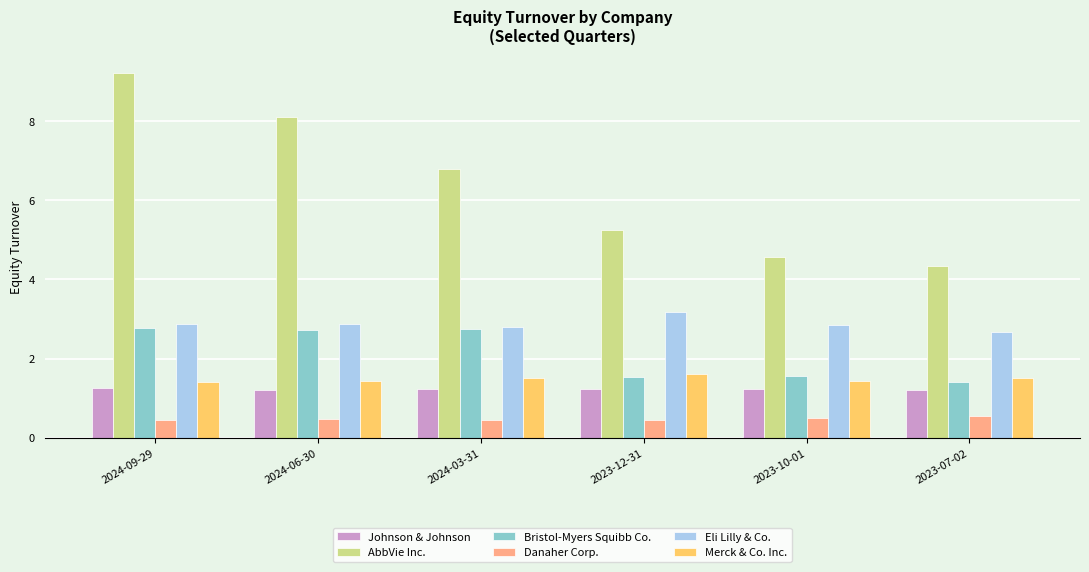

What is the difference between the maximum and minimum values in the AbbVie Inc. series?

4.9